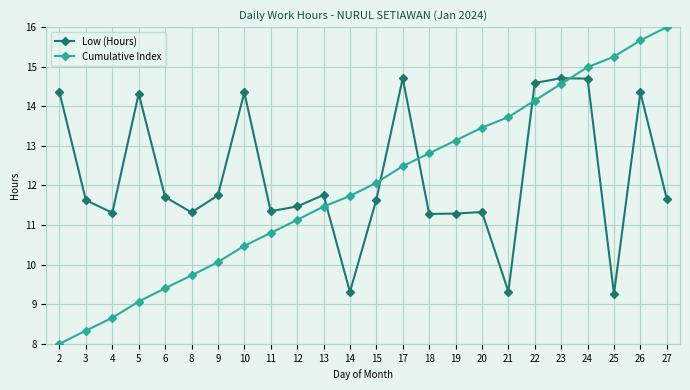

What is the spread (max minus min) of values at 19?

1.8